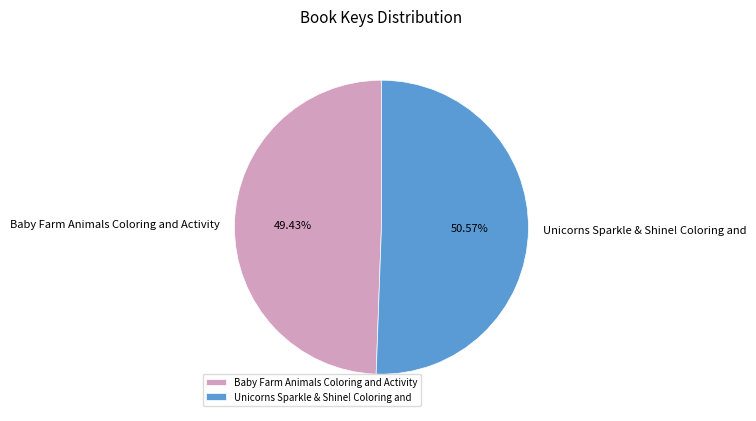

What is the majority slice?

Unicorns Sparkle & Shine! Coloring and